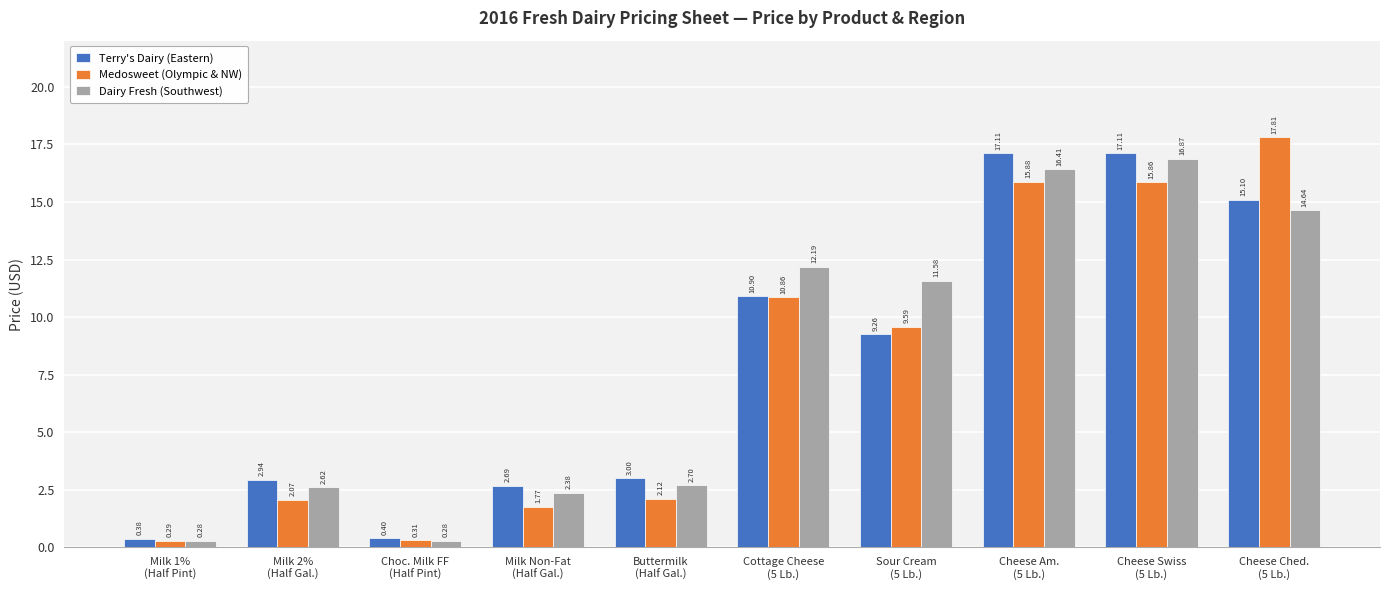

Which series has the widest spread of values?

Medosweet (Olympic & NW)